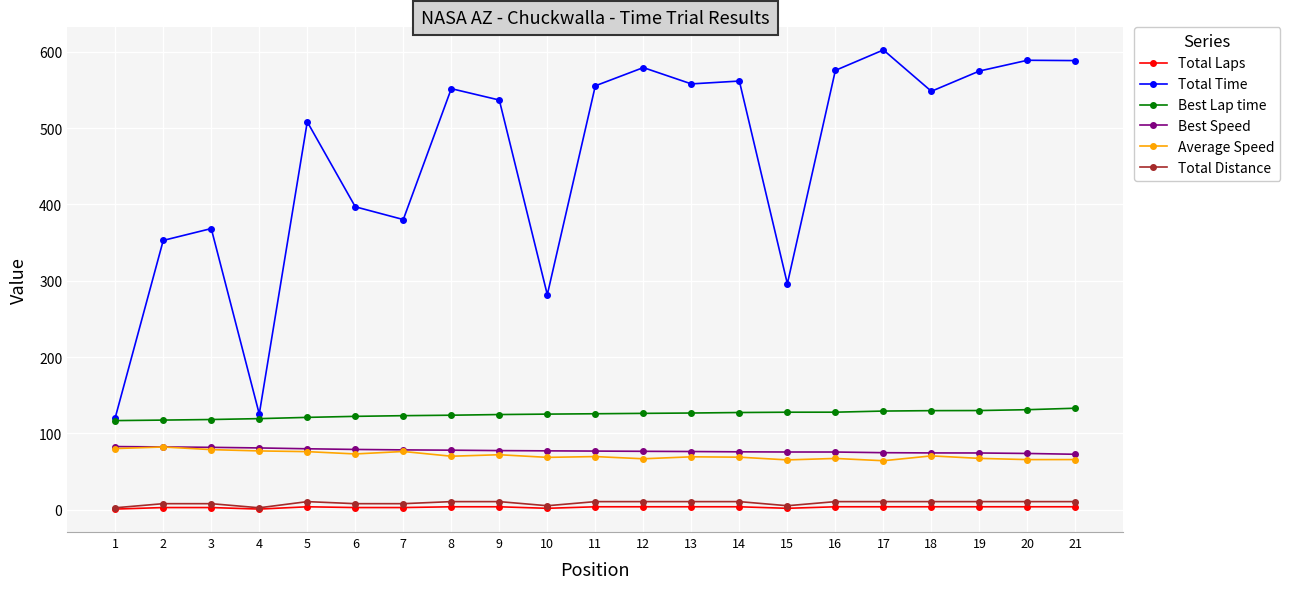

The Average Speed series shows 86.6 at 21. True or false?

False